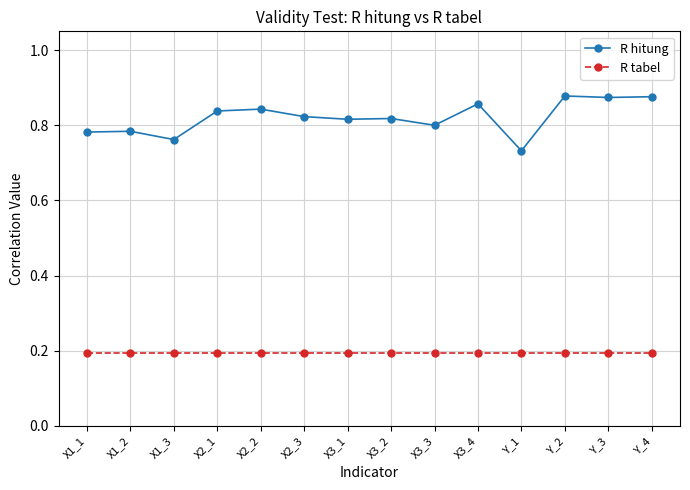

What is the label of the 9th point from the left?

X3_3